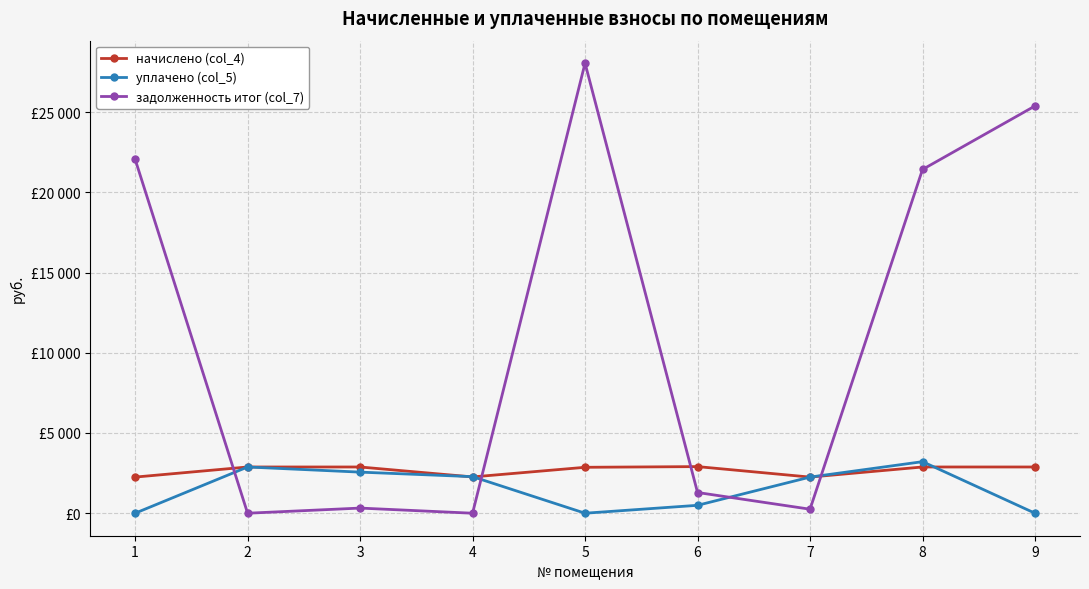

What are all the series names shown in the legend?

начислено (col_4), уплачено (col_5), задолженность итог (col_7)